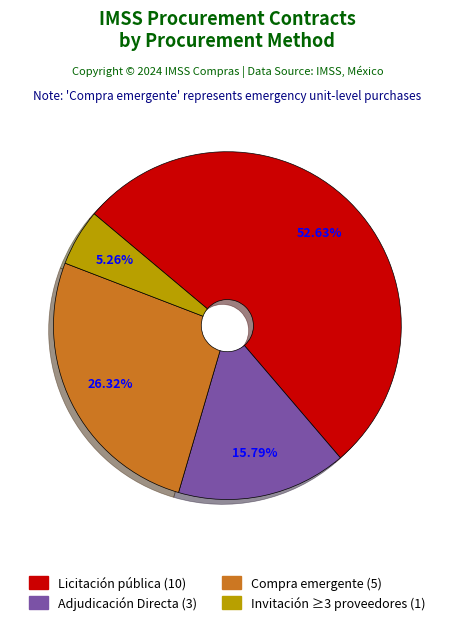

Is there a majority slice in this chart?

Yes